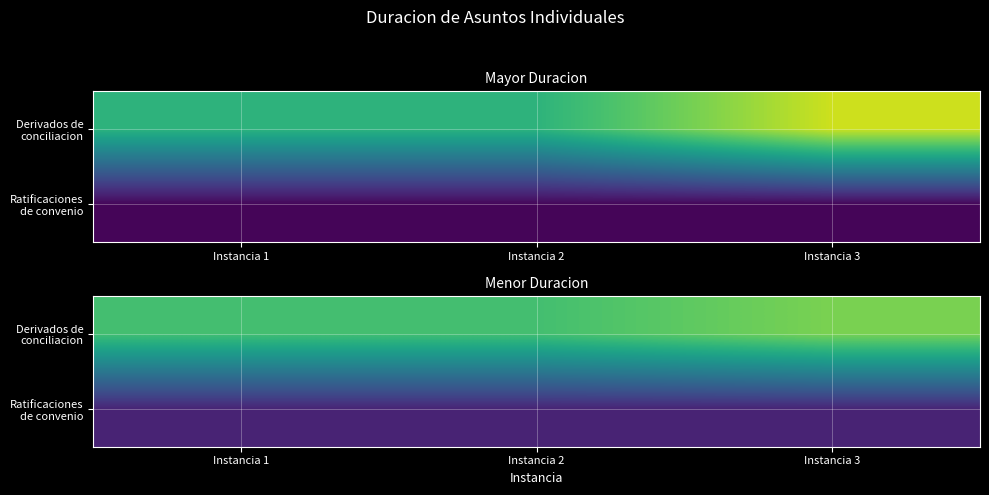

Which category has the lowest value in the Ratificaciones de convenio series?

Instancia 1